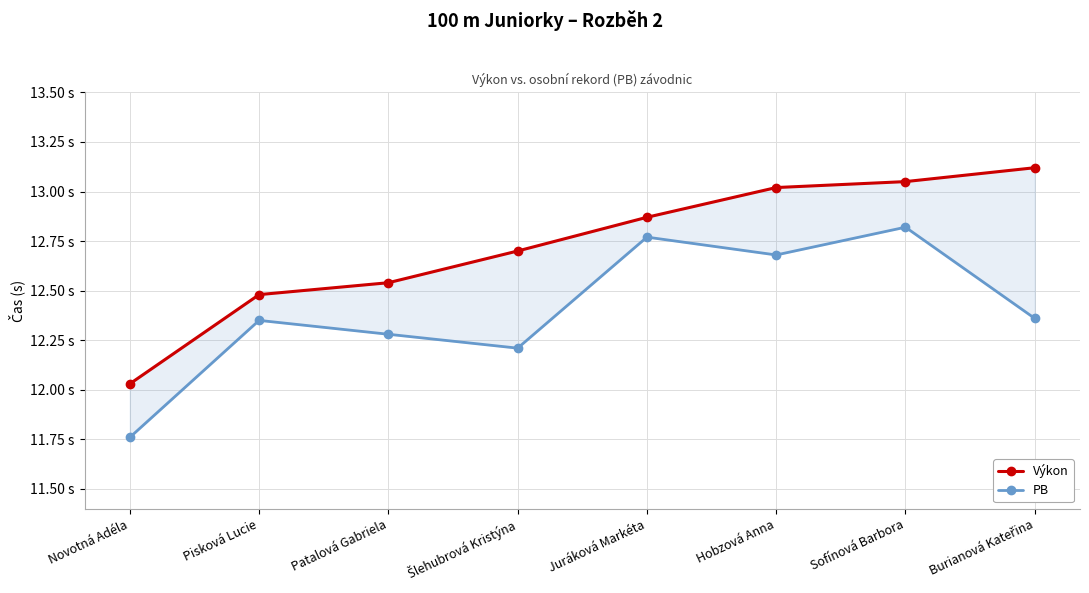

Is the value of PB at Novotná Adéla greater than the value of Výkon at Burianová Kateřina?

No